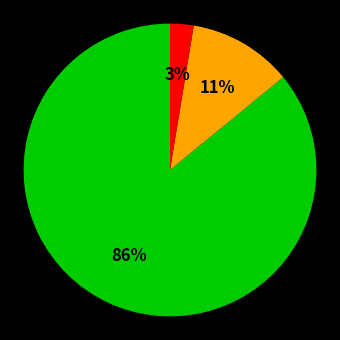

How many slices are in this pie chart?

3